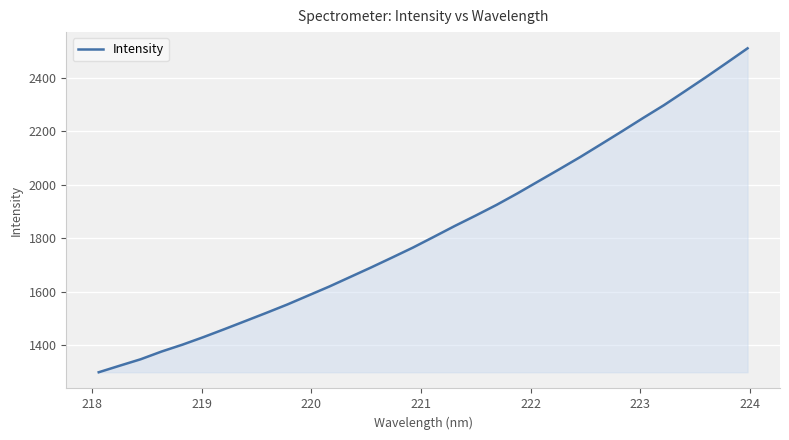

What is the smallest value displayed?

1299.4